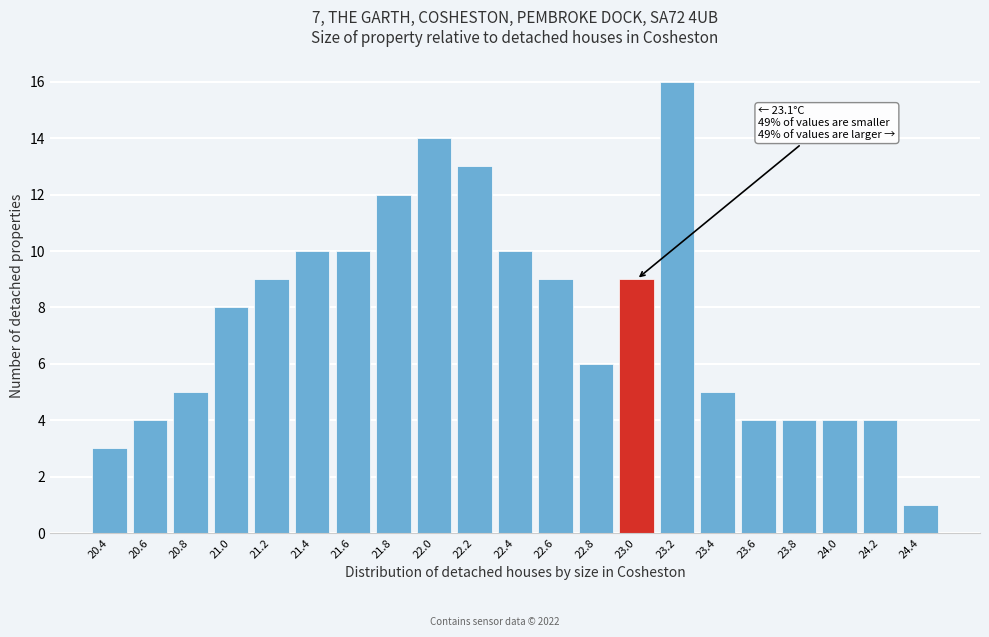

Reading left to right, what are all the values shown in this chart?

20.4=3	20.6=4	20.8=5	21.0=8	21.2=9	21.4=10	21.6=10	21.8=12	22.0=14	22.2=13	22.4=10	22.6=9	22.8=6	23.0=9	23.2=16	23.4=5	23.6=4	23.8=4	24.0=4	24.2=4	24.4=1